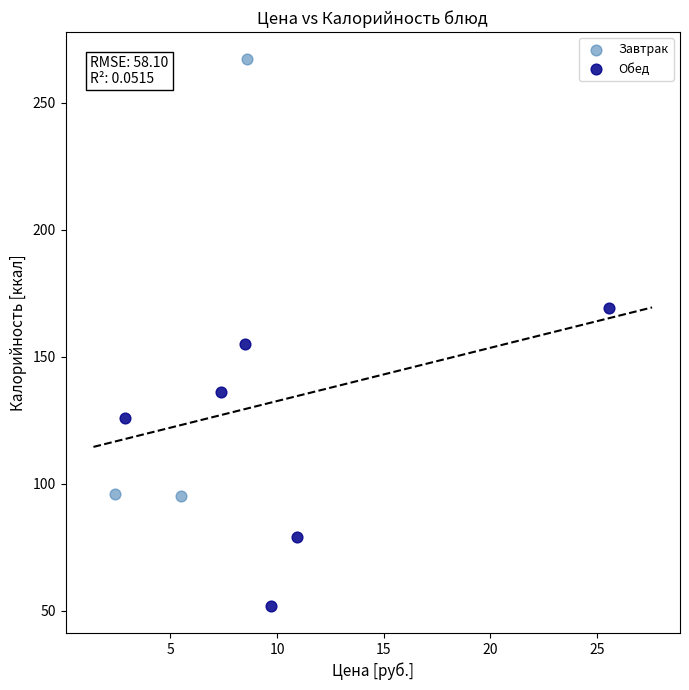

Which series has the widest spread of Y values?

Завтрак